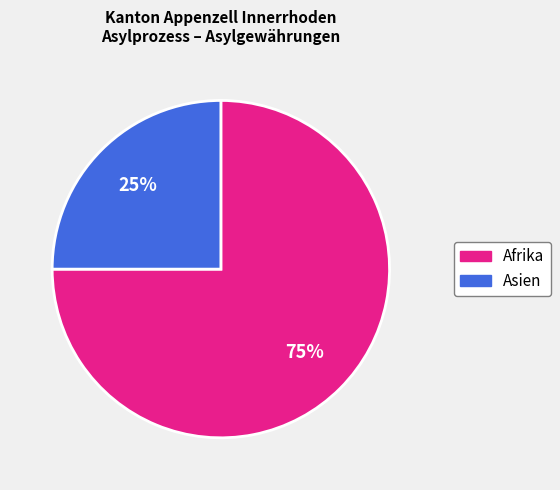

Count the number of slices in the pie.

2